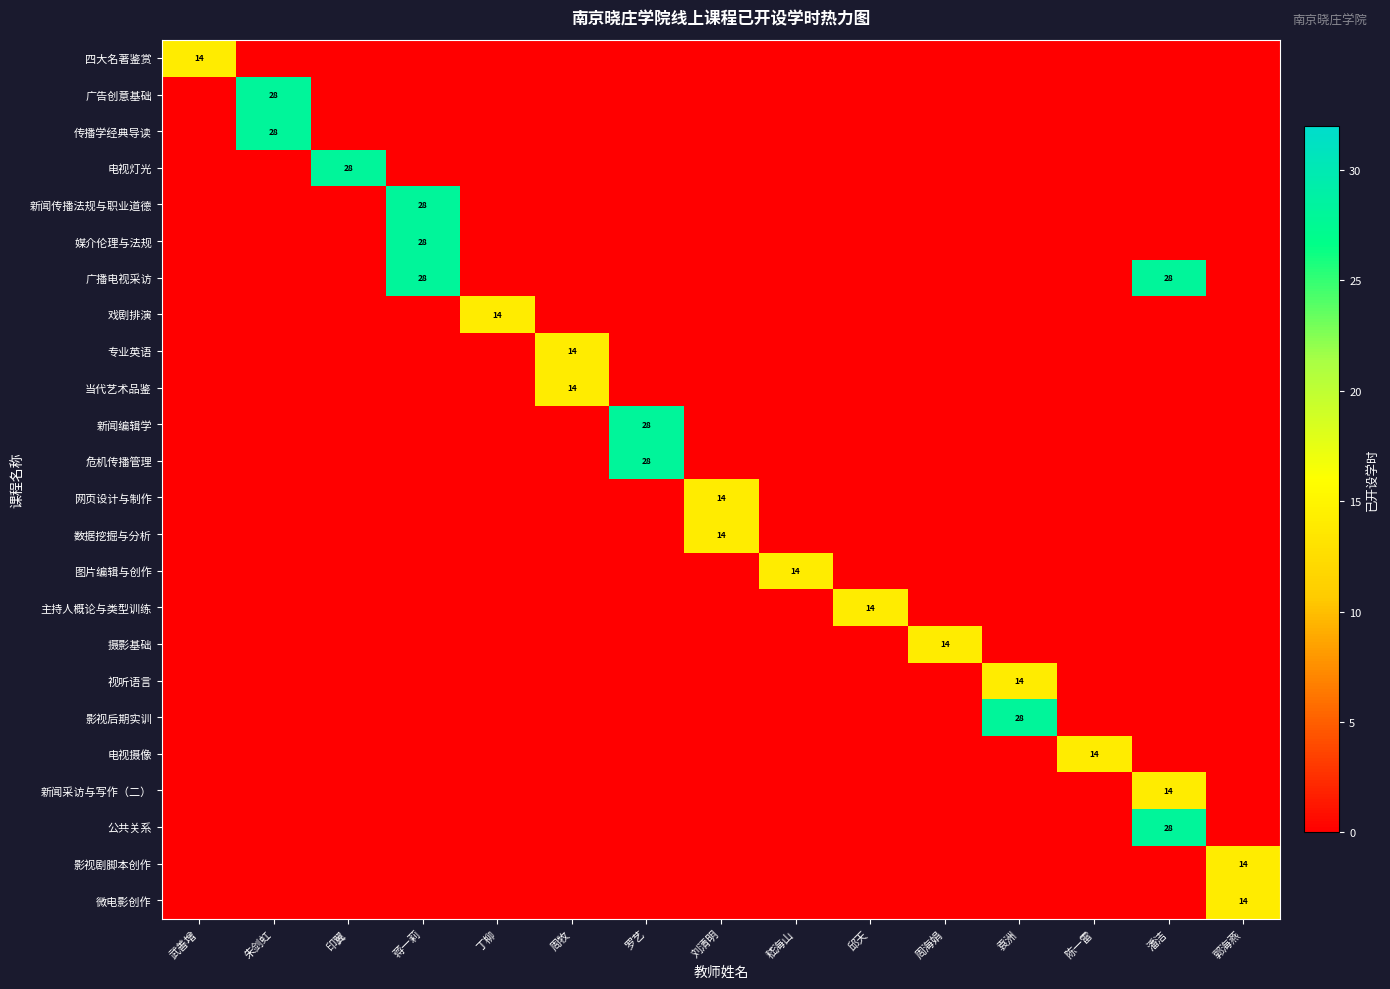

What is the maximum value for 新闻采访与写作（二）?

14